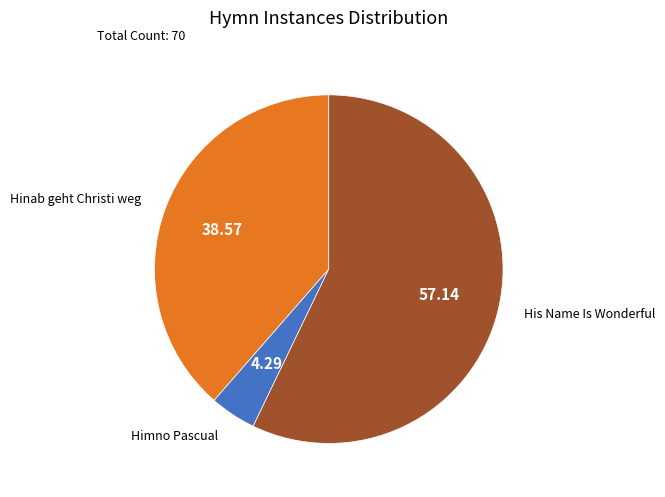

How many slices are in this pie chart?

3